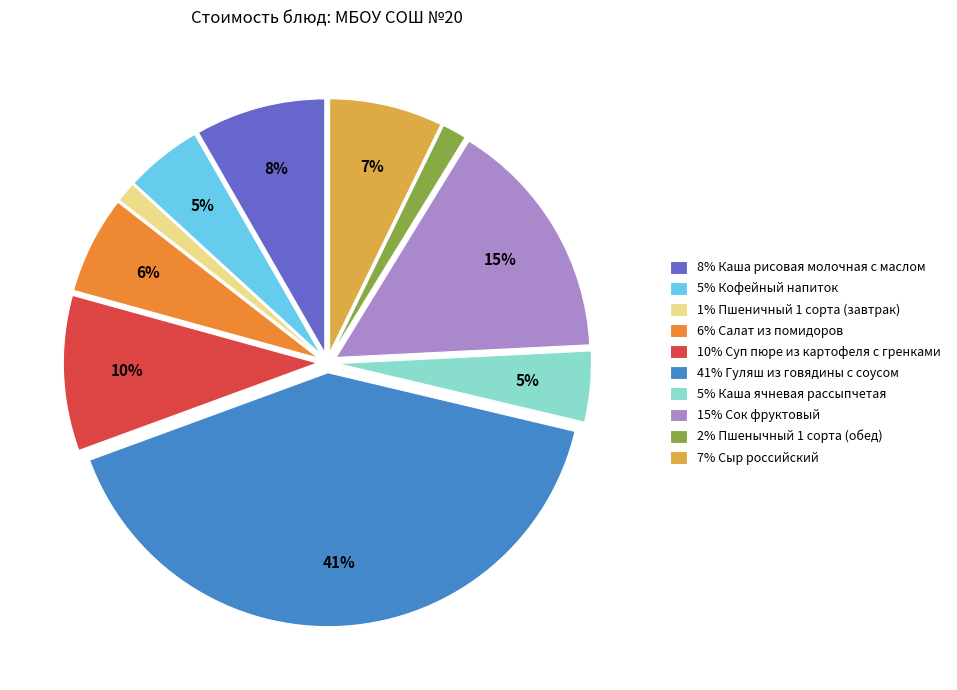

To the nearest percent, what is the average slice percentage?

10%